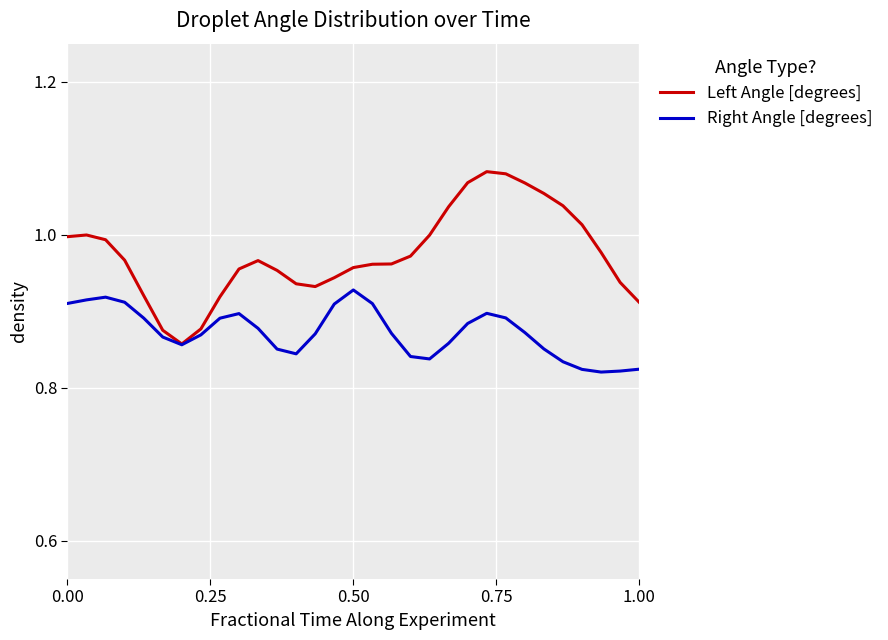

Which series has the largest total across all categories?

Left Angle [degrees]